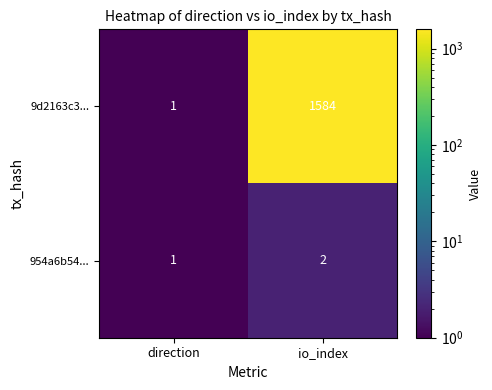

At which label is 9d2163c3... closest to 792?

direction